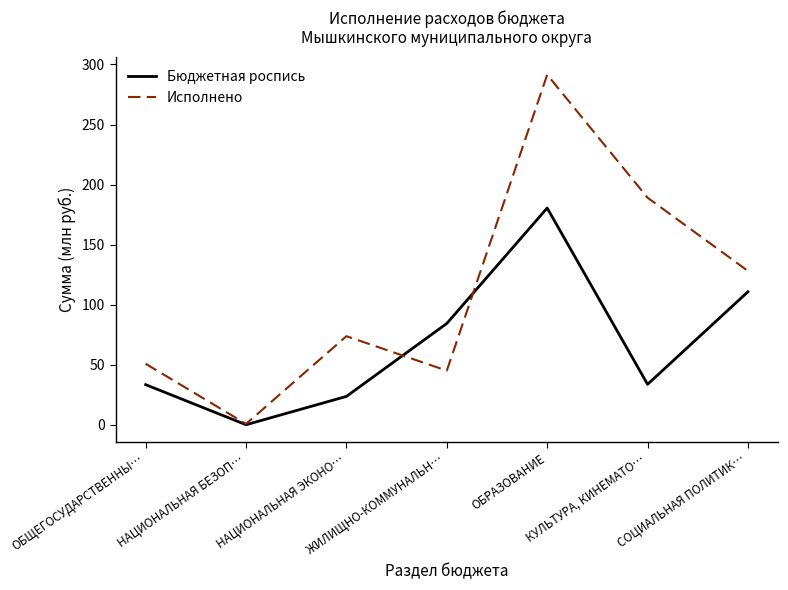

How many values in the Бюджетная роспись series exceed 33?

5